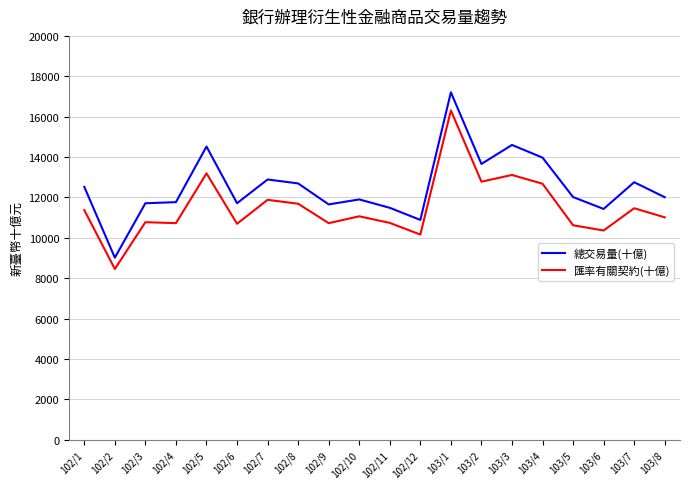

Does the chart display data point markers on the line(s)?

No